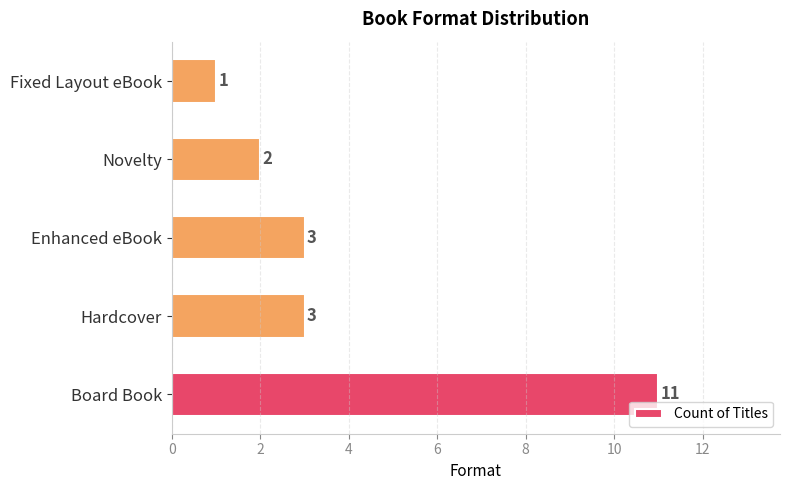

What is the difference between the maximum and second lowest values?

9